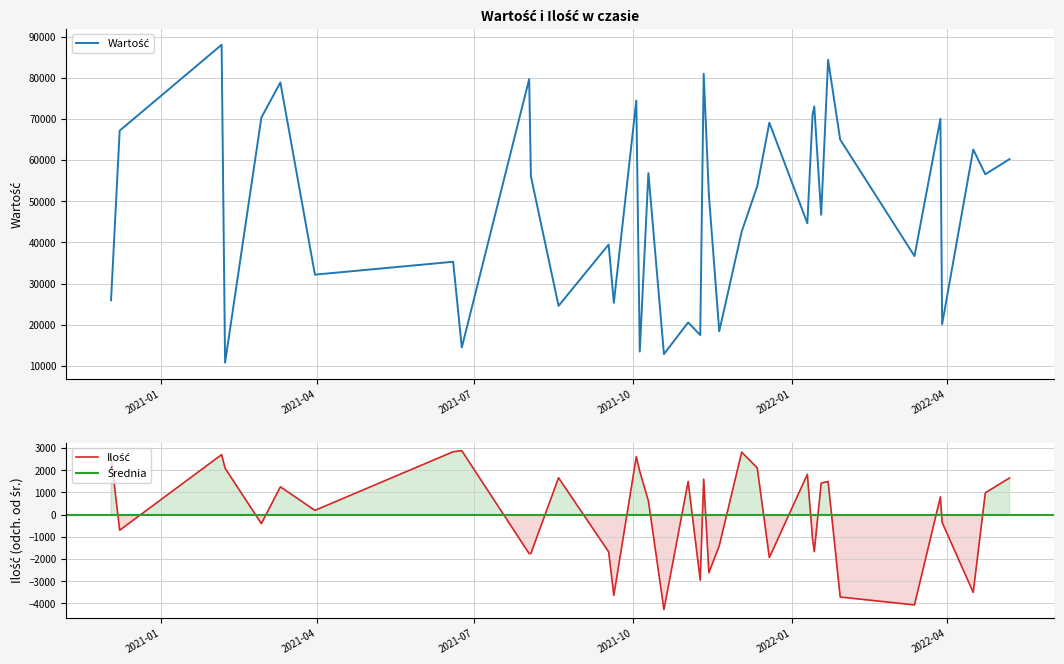

What is the difference between the Ilość values at 33 and 11?

3172